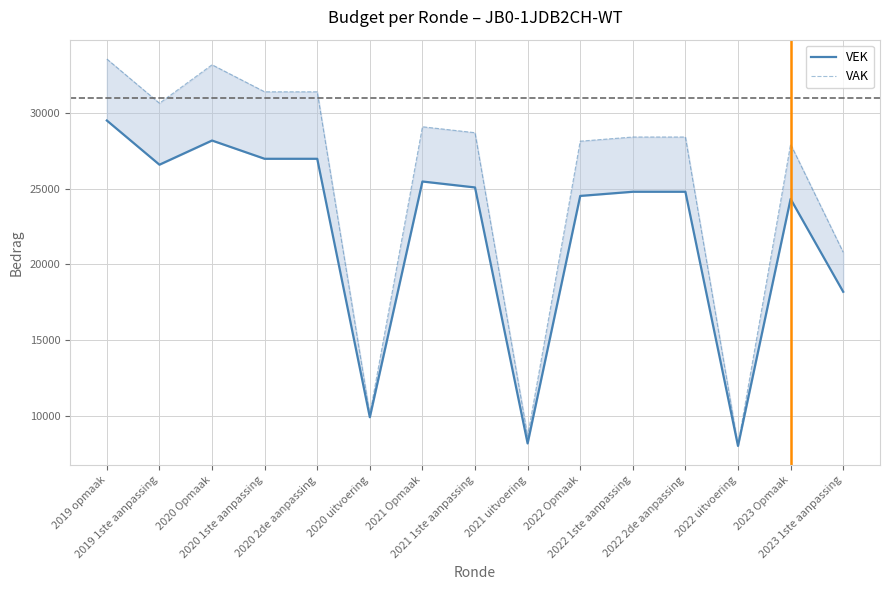

What are all the series names shown in the legend?

VEK, VAK